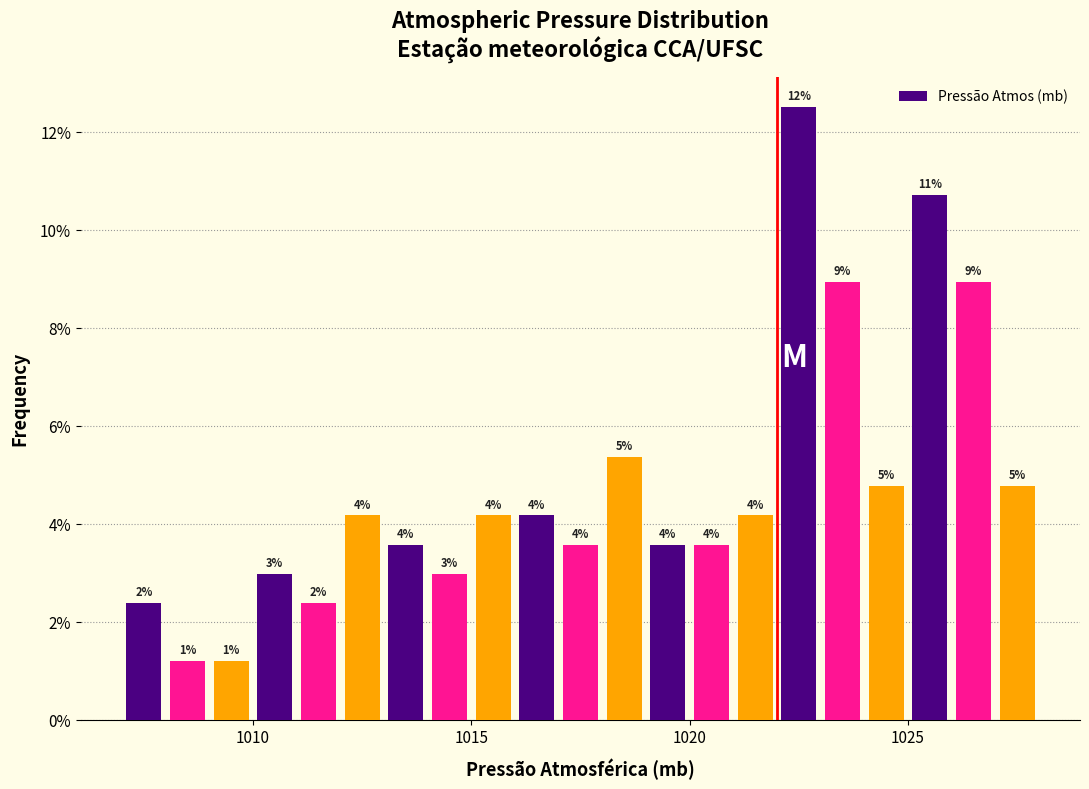

Read against the x-axis, roughly where is the centre of the tallest bar?

1022.5